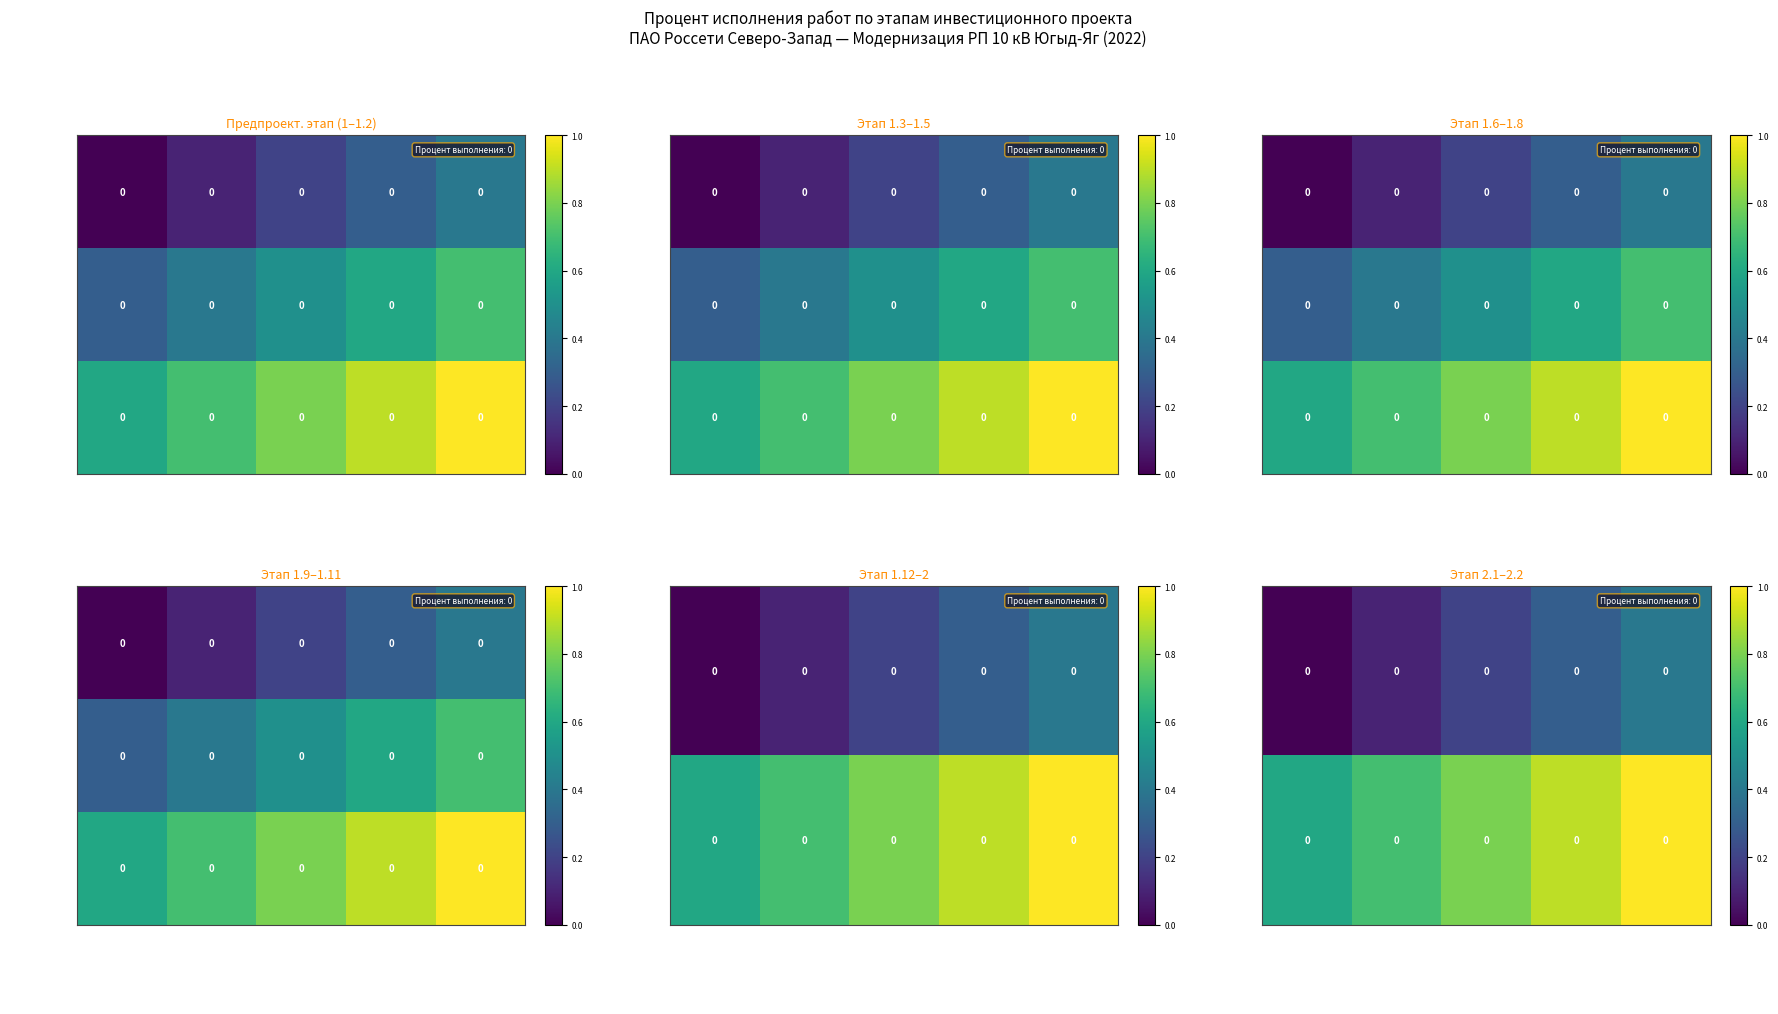

What is the difference between the maximum and minimum values in the 2.2. series?

0.4